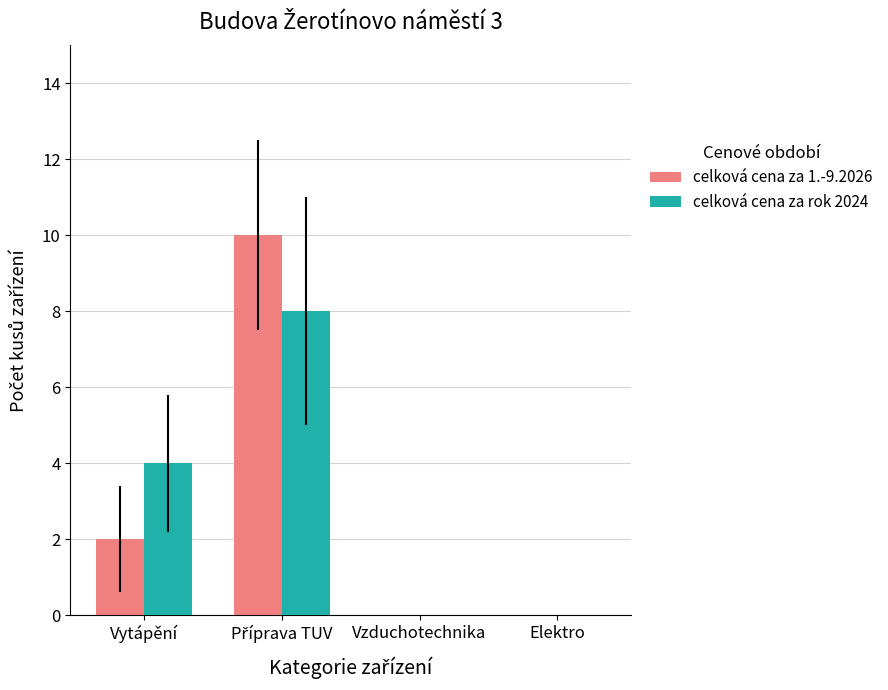

Is the value of celková cena za 1.-9.2026 at Vytápění greater than the value of celková cena za rok 2024 at Elektro?

Yes